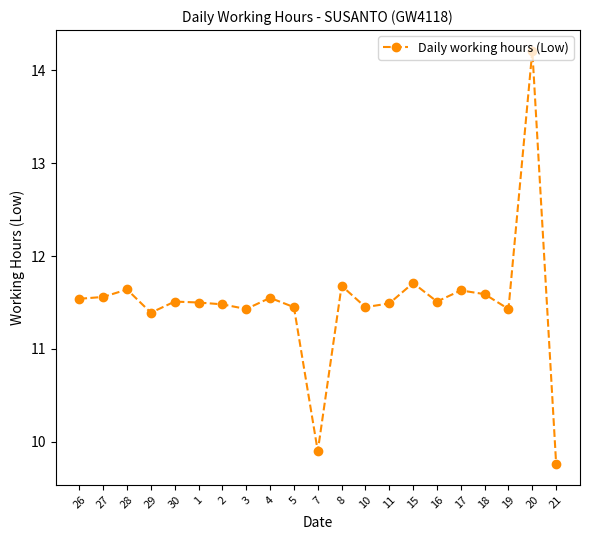

What is the minimum value shown in the chart?

9.8